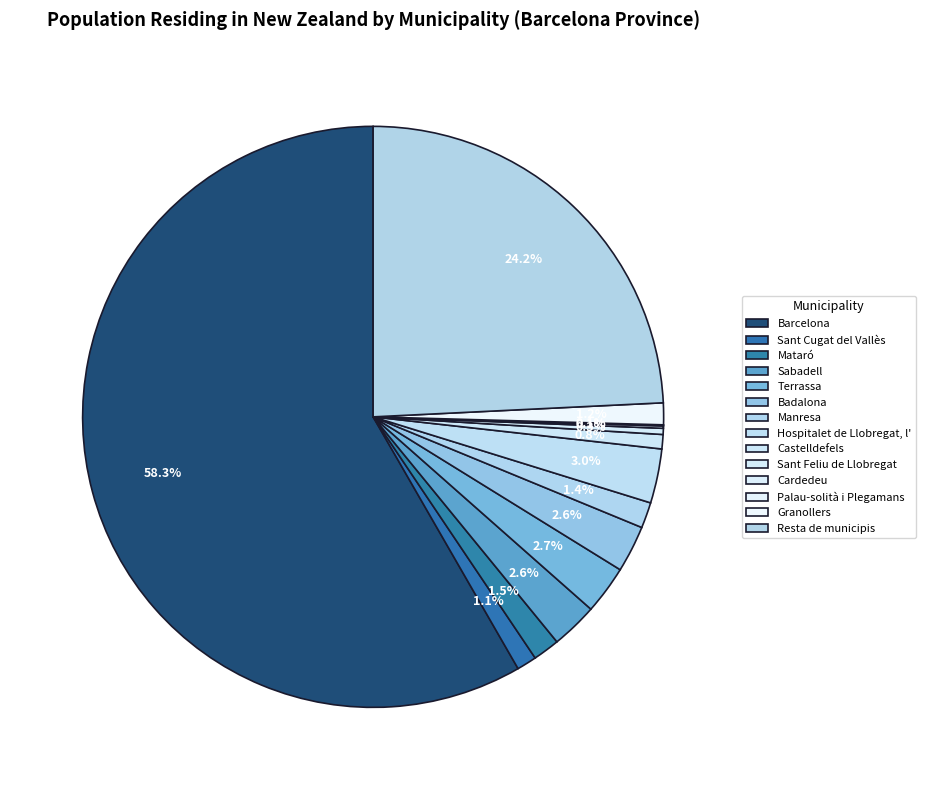

Do Mataró and Sabadell together represent more than half of the pie?

No